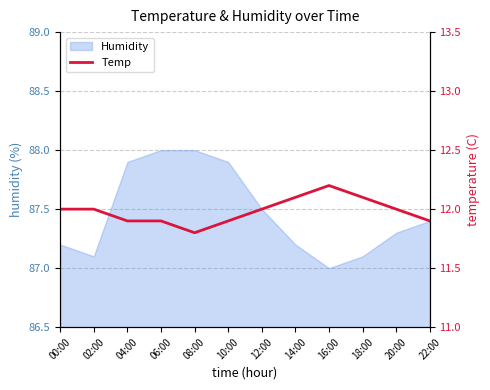

The Humidity series shows 41.6 at 20:00. True or false?

False